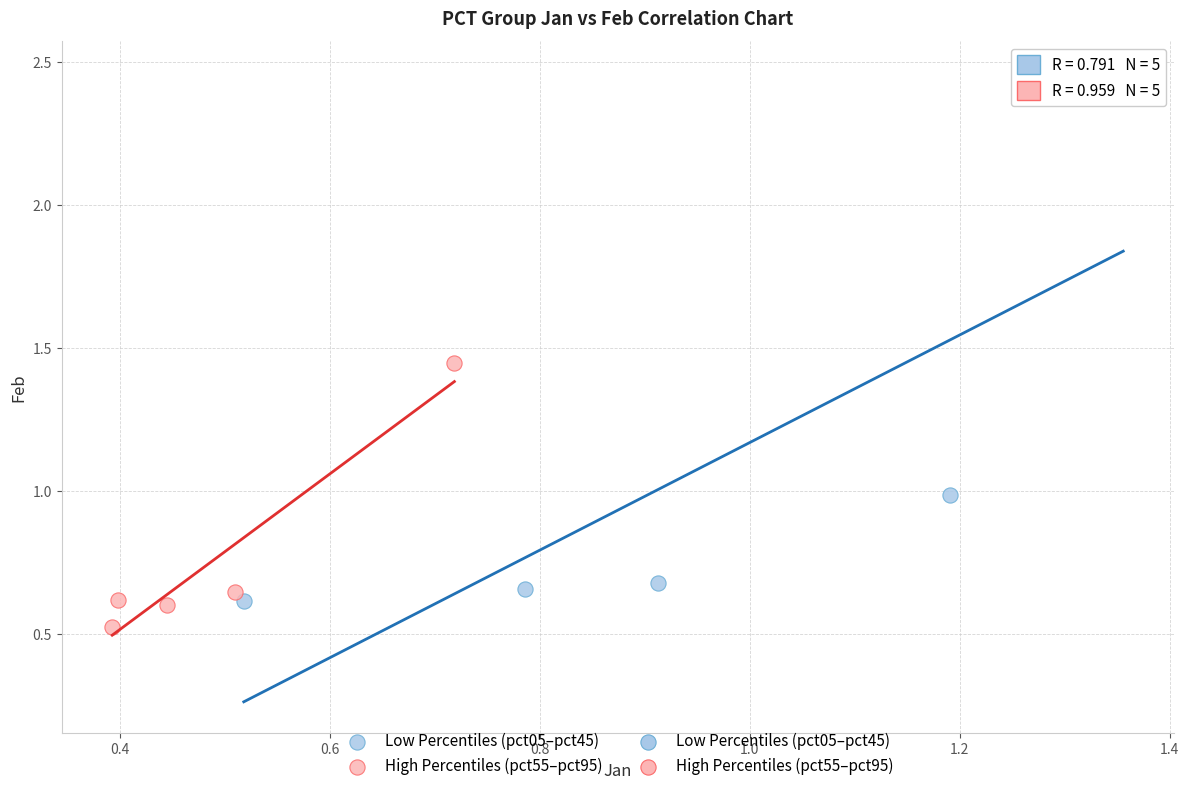

Which series contains the highest Y value?

Low Percentiles (pct05–pct45)